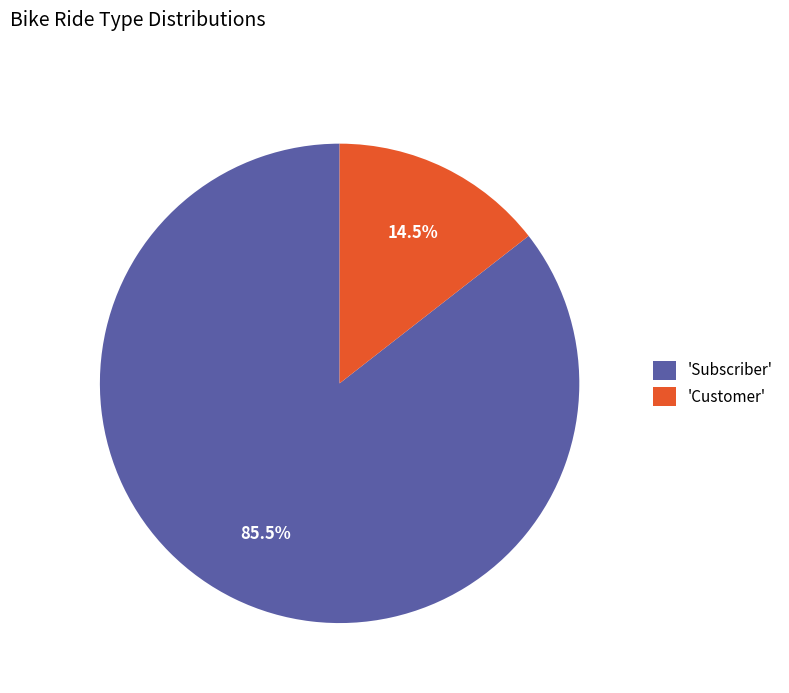

Rank the categories by value from lowest to highest.

'Customer', 'Subscriber'